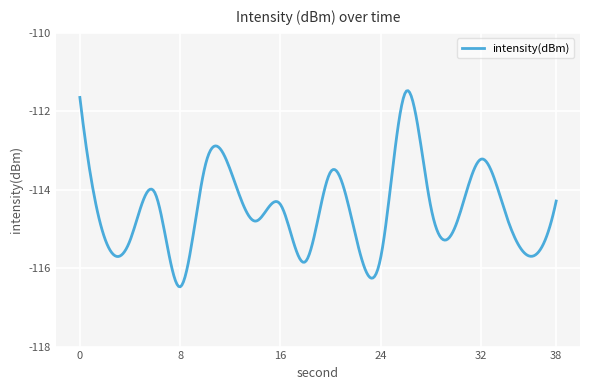

How many lines are shown in the chart?

1